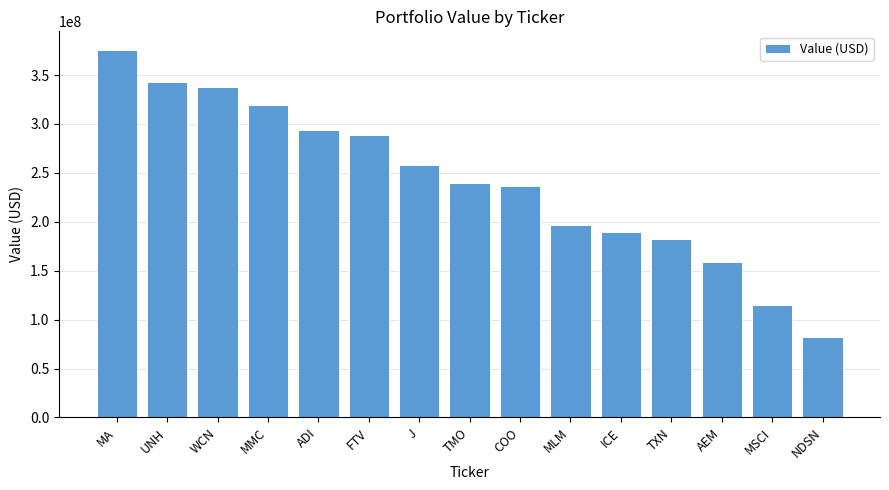

What is the ratio of the value at ADI to the value at J?

1.1